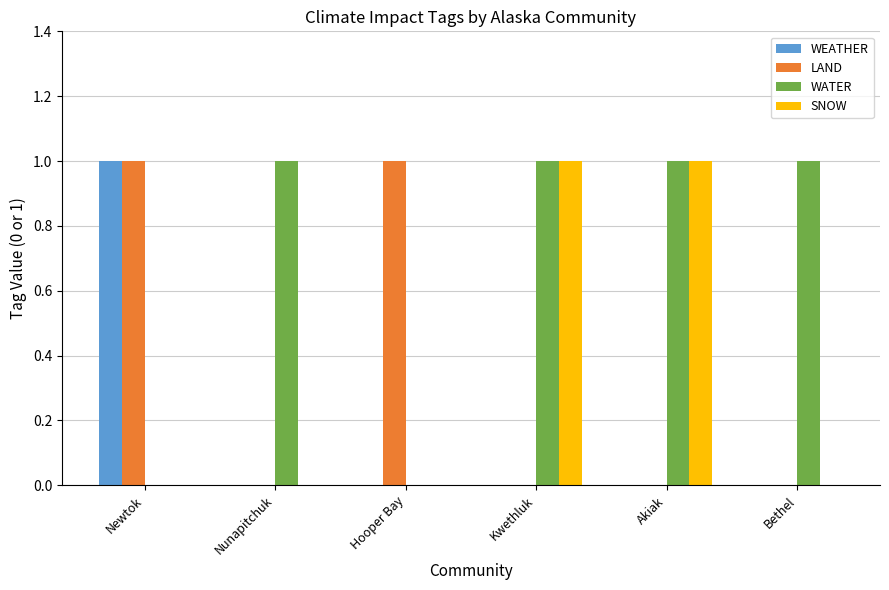

Which series has the largest total across all categories?

WATER